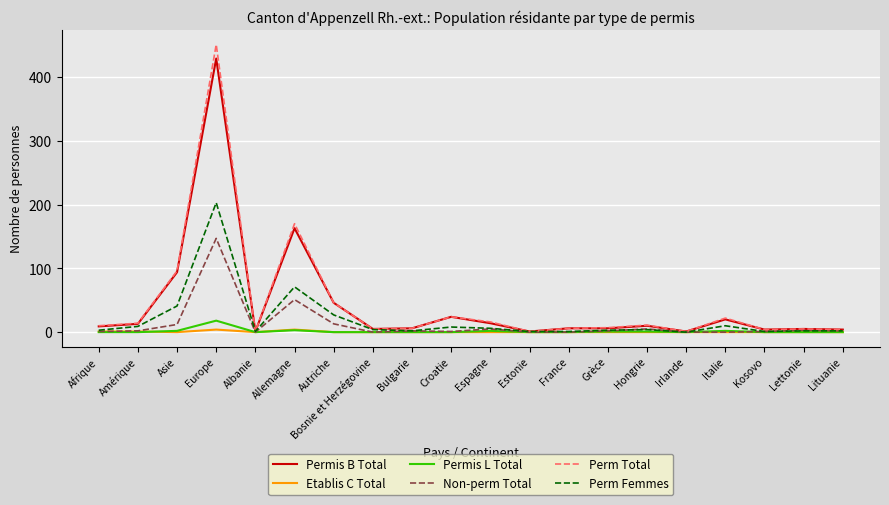

At which category is the sum across all series the highest?

Europe